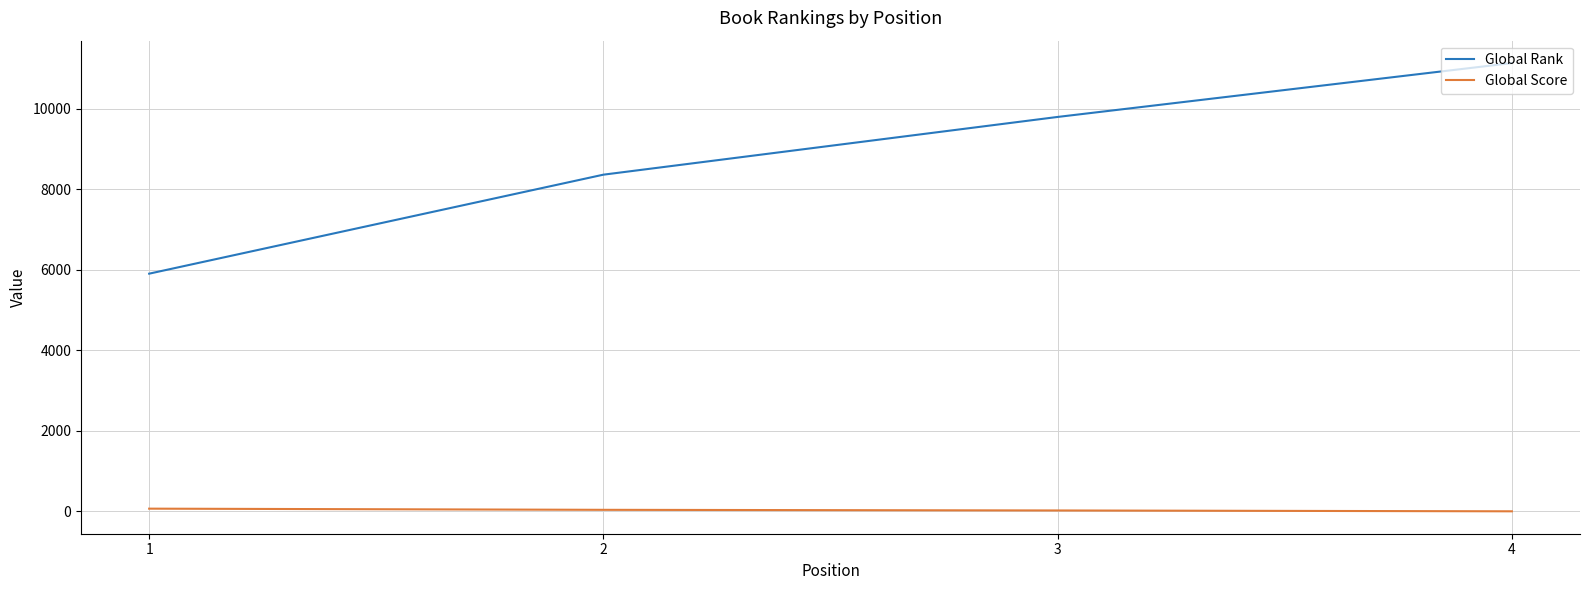

What are all the series names shown in the legend?

Global Rank, Global Score